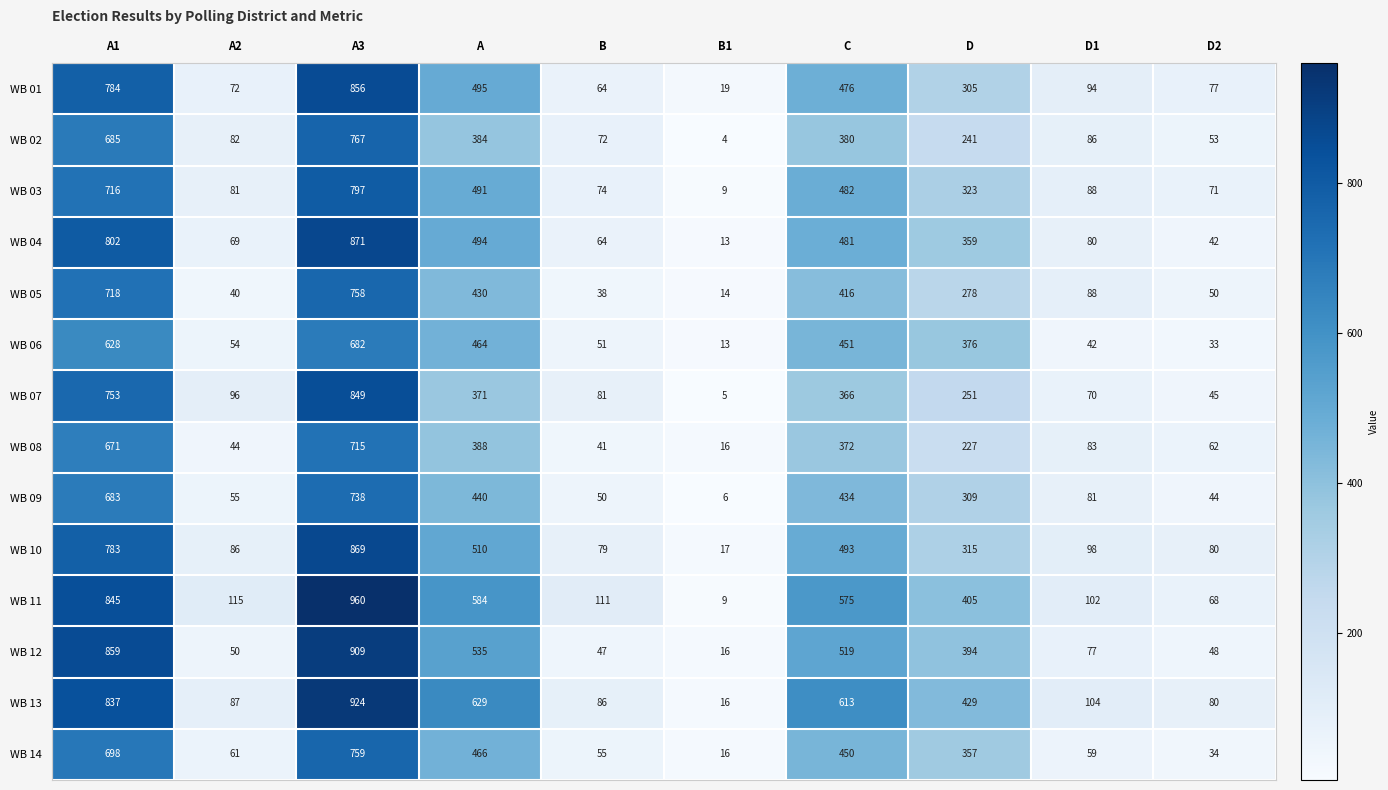

What is the difference between the maximum and minimum values in the WB 13 series?

908